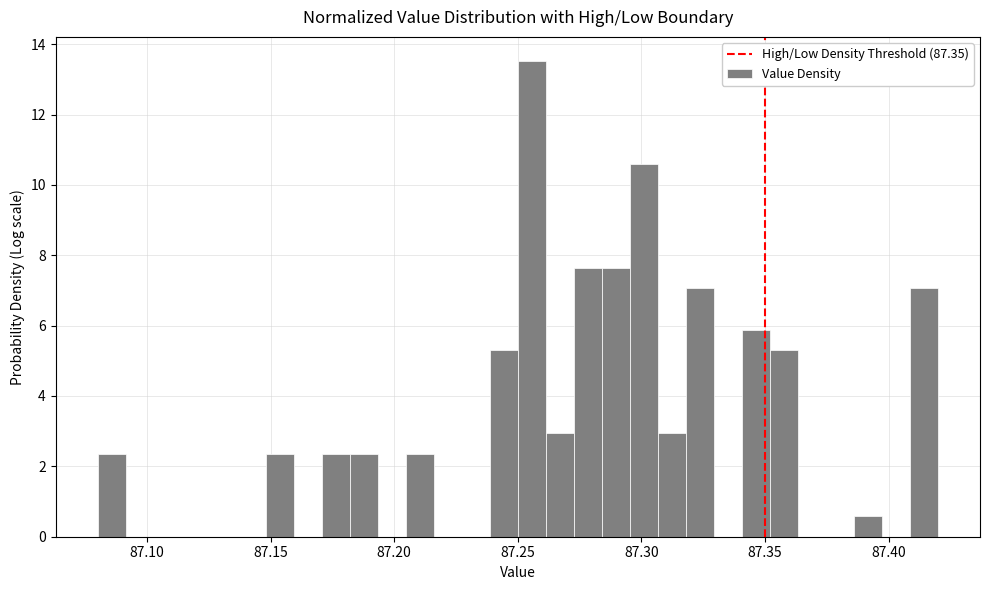

Around what value on the x-axis is the tallest bar? Give the approximate position of its centre, as read against the axis.

87.255